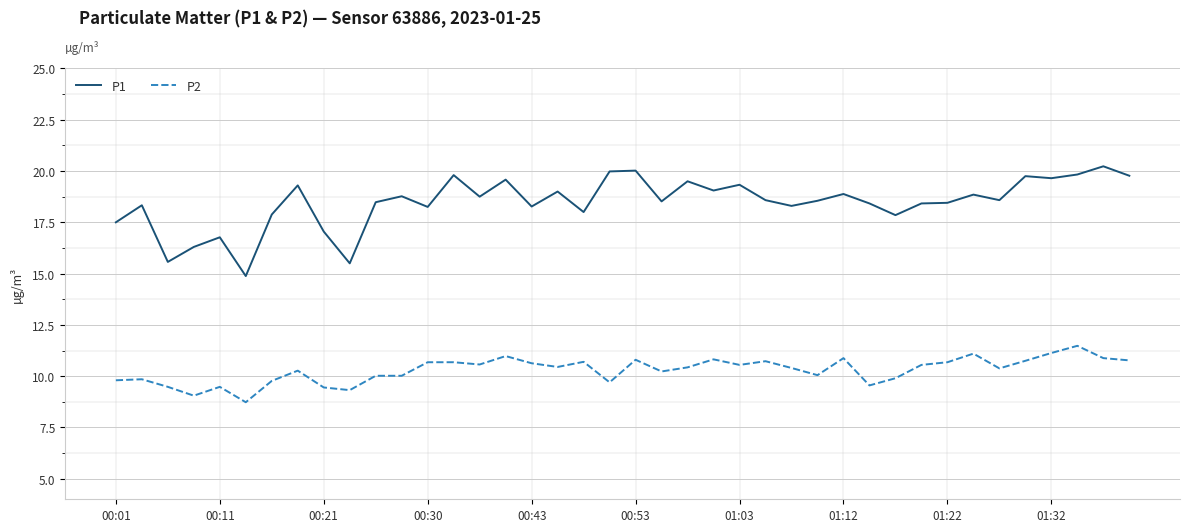

Which series has the largest range (max minus min)?

P1